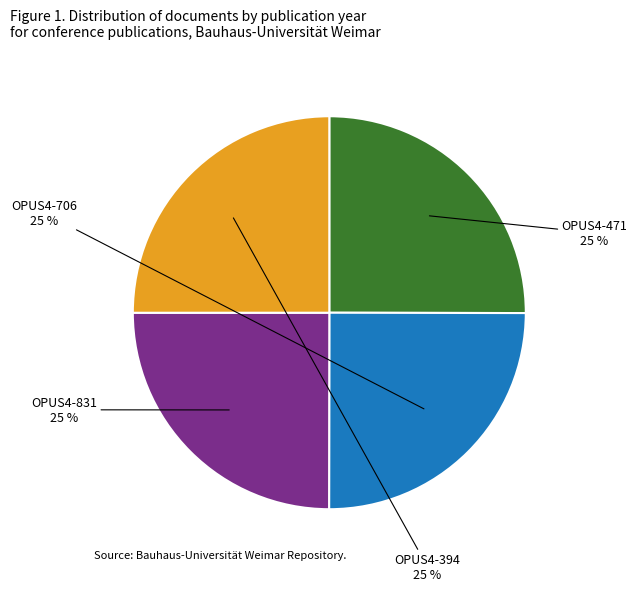

How many segments does this pie chart have?

4